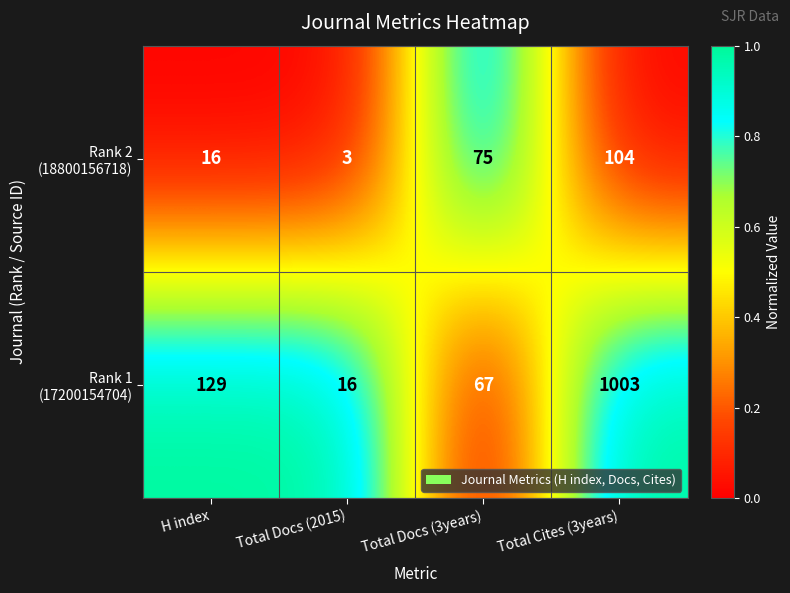

What is the total value across all series at Total Docs (2015)?

19